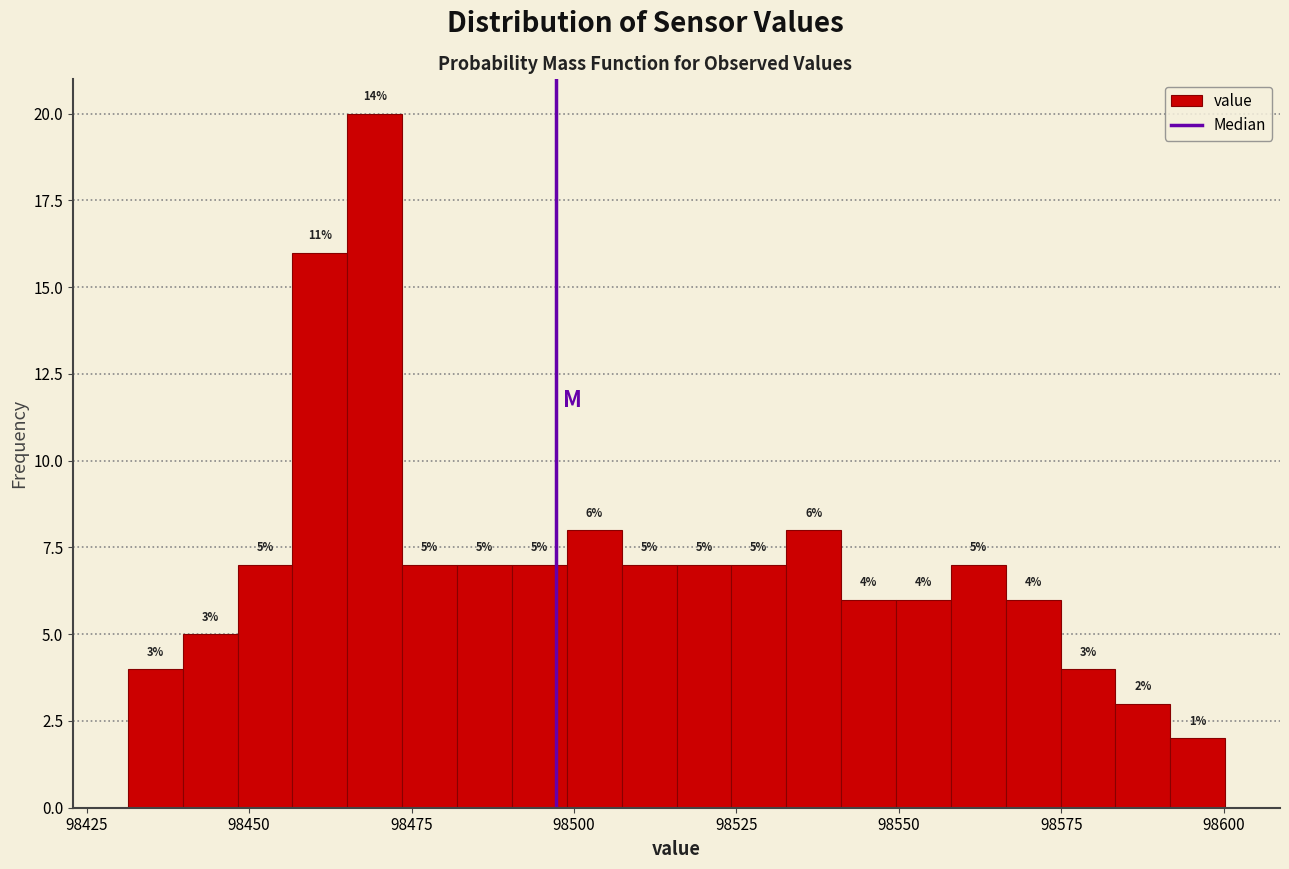

Read against the x-axis, roughly where is the centre of the tallest bar?

98470